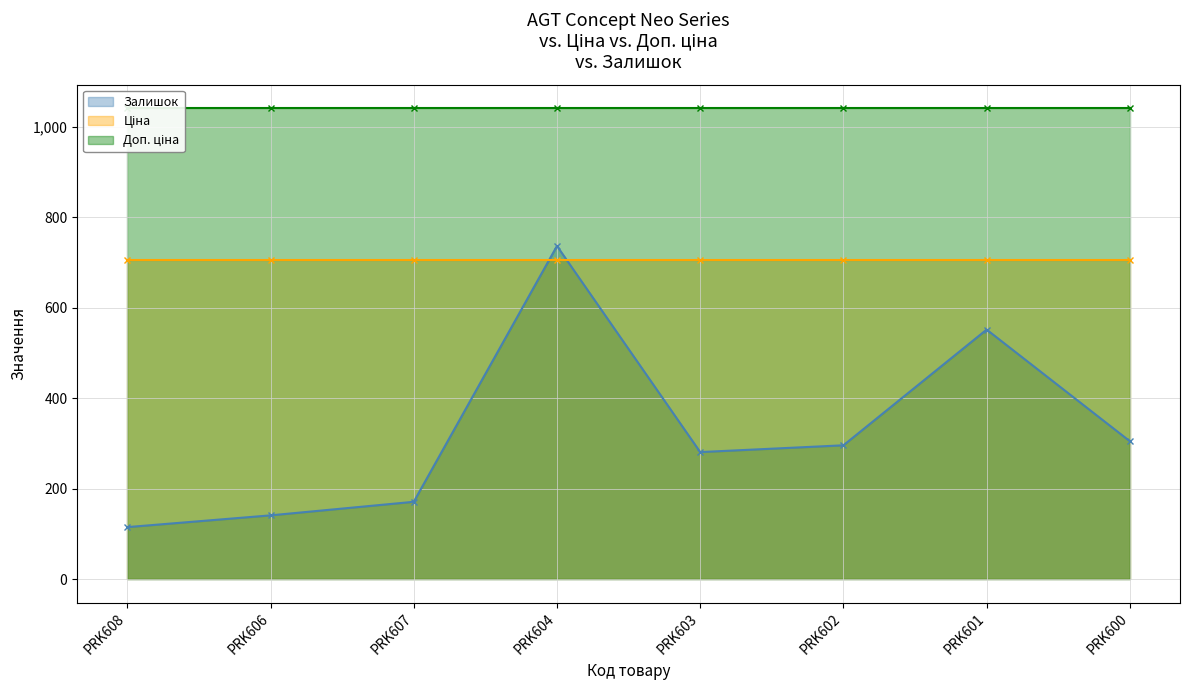

What is the label of the 8th point from the right?

PRK608